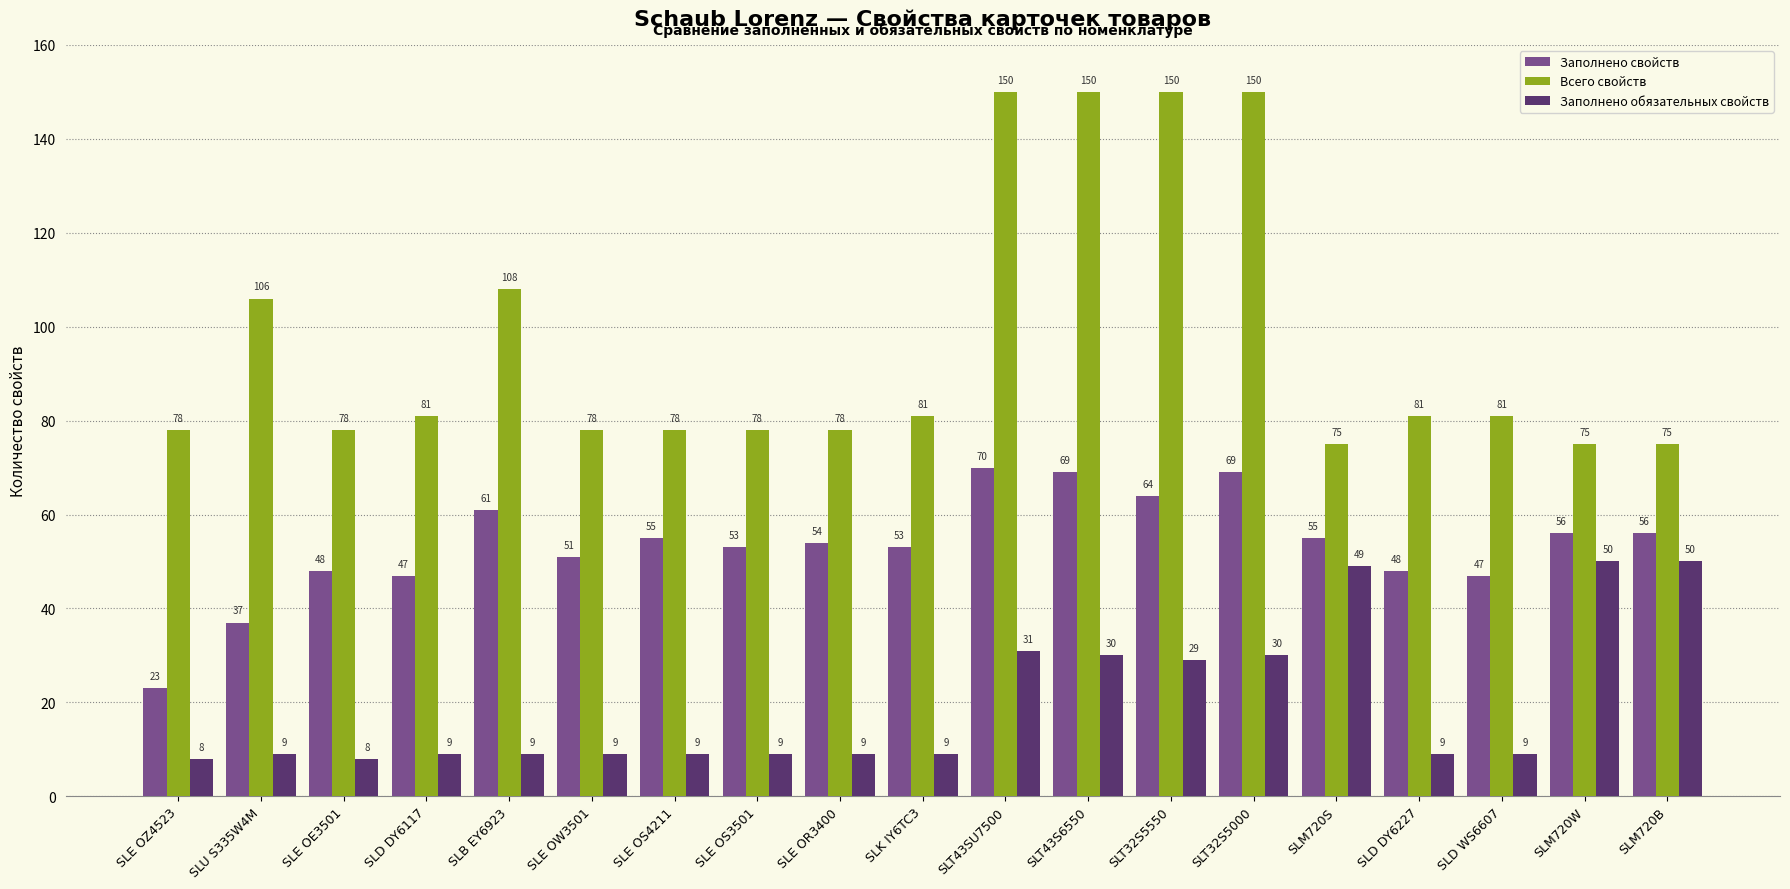

What is the minimum value shown in the chart?

8